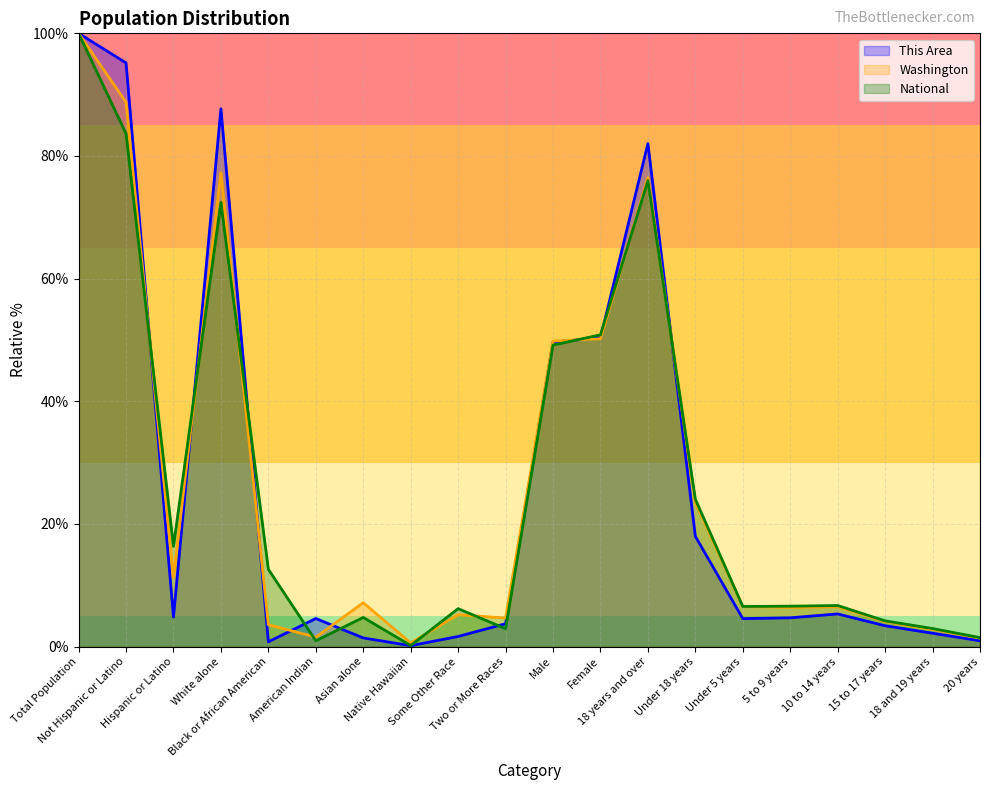

How many lines are shown in the chart?

3